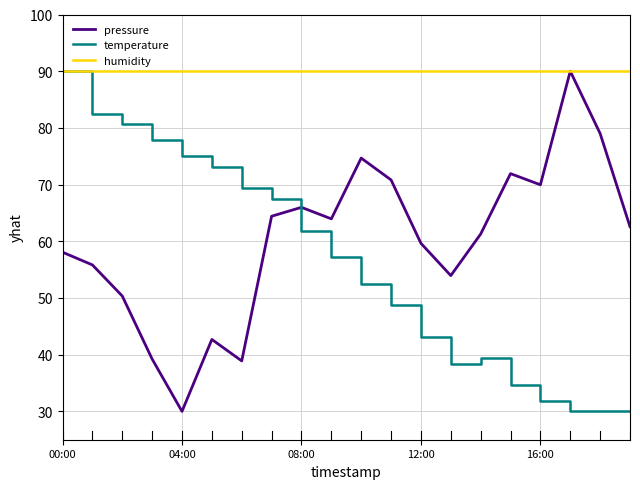

Count the number of data series in this chart.

3